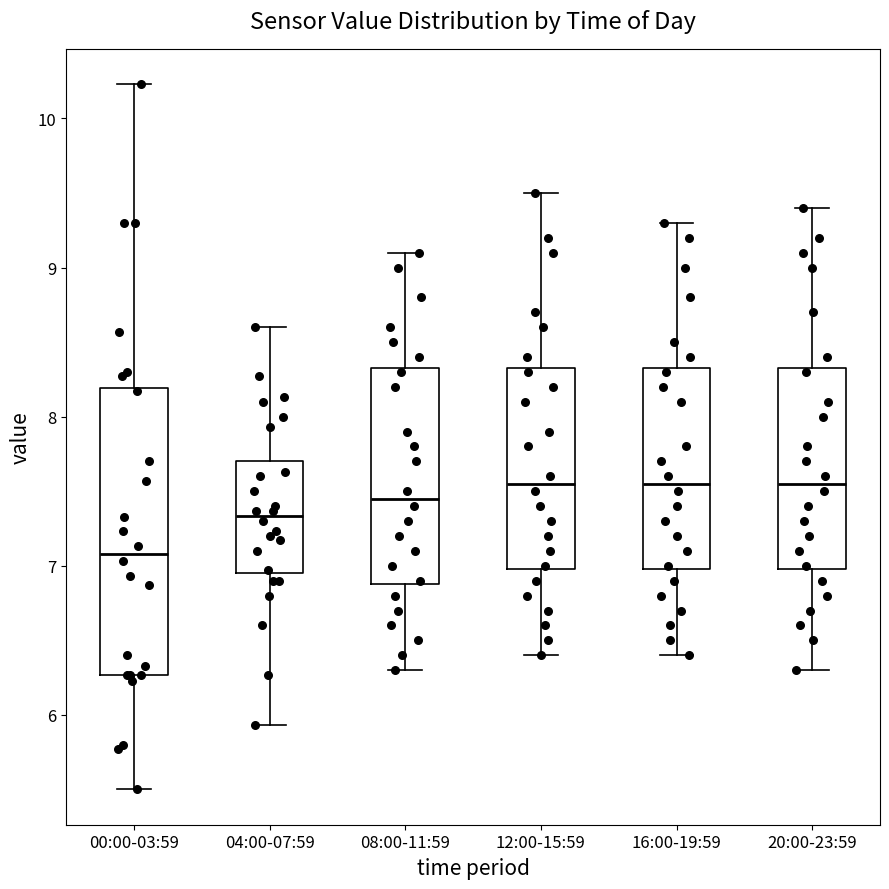

Where is the upper edge of the box for 12:00-15:59 on the y-axis? The values are not printed on the chart, so give them approximately, as read against the axis.

8.3